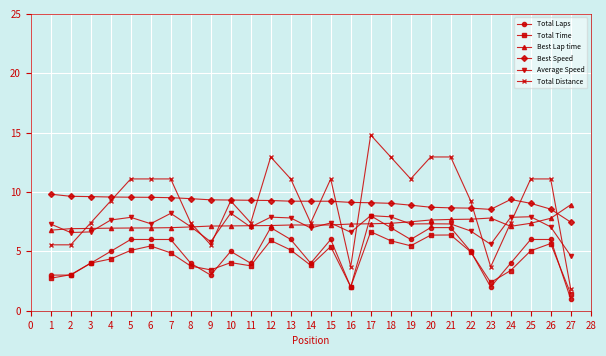

What are all the series names shown in the legend?

Total Laps, Total Time, Best Lap time, Best Speed, Average Speed, Total Distance